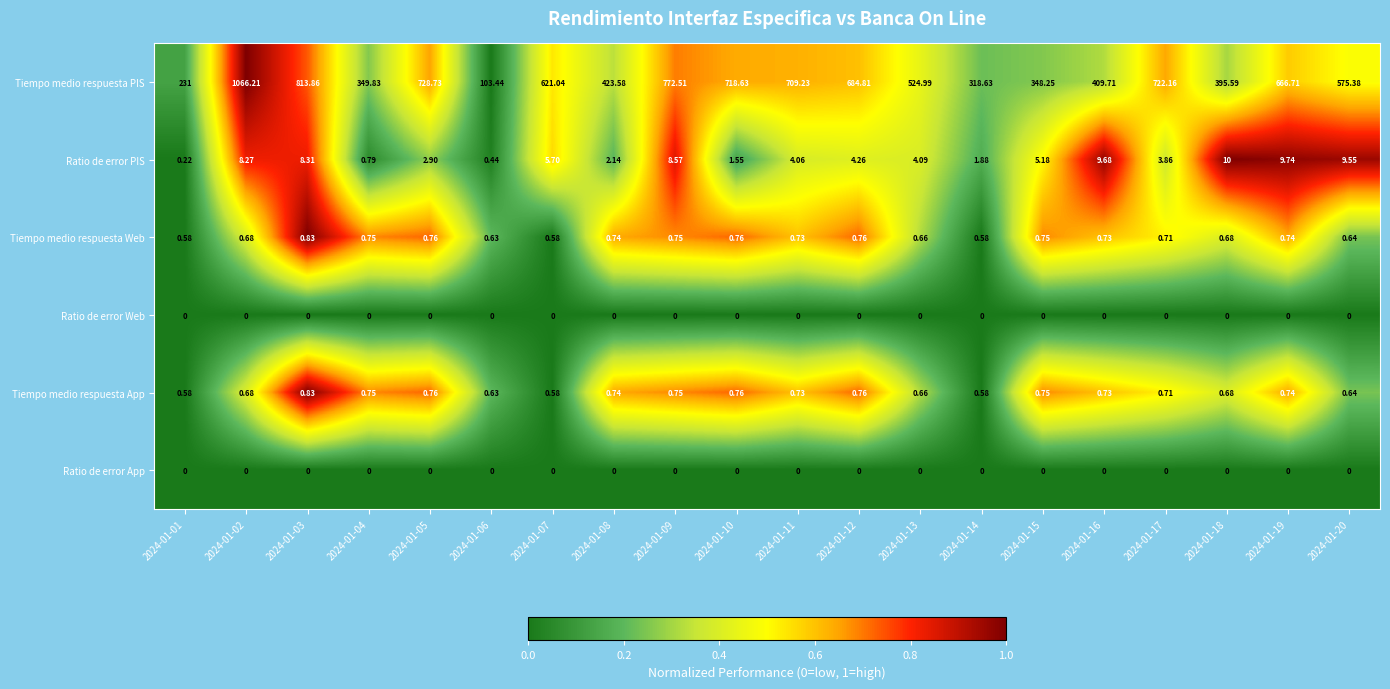

Which series has the largest total across all categories?

Tiempo medio respuesta PIS